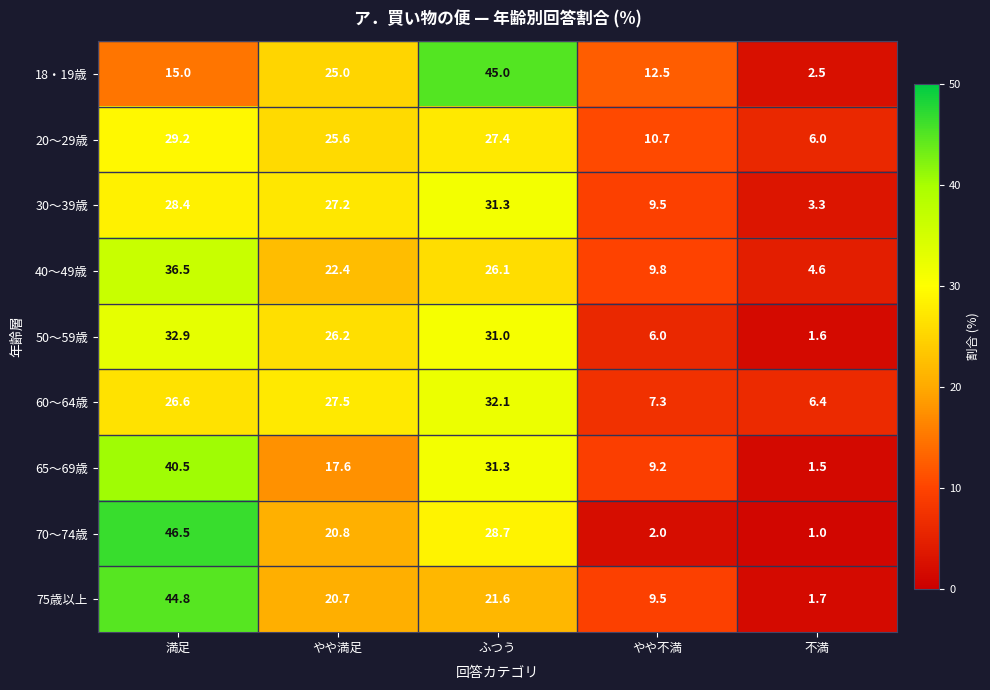

What is the sum of the 75歳以上 values at 不満 and やや不満?

11.2